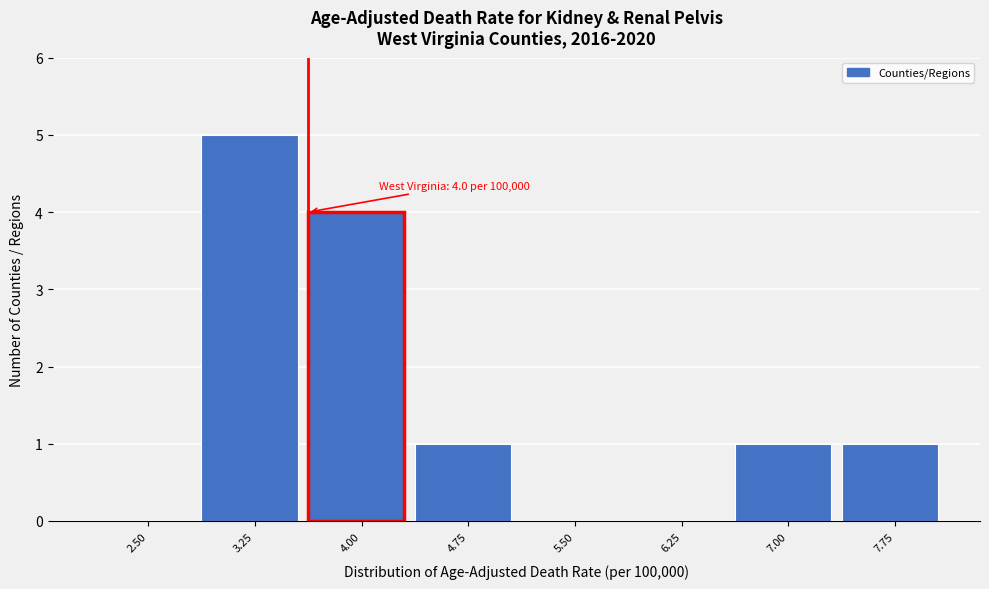

Reading right to left, list all the values displayed in this chart.

7.75=1	7.00=1	6.25=0	5.50=0	4.75=1	4.00=4	3.25=5	2.50=0